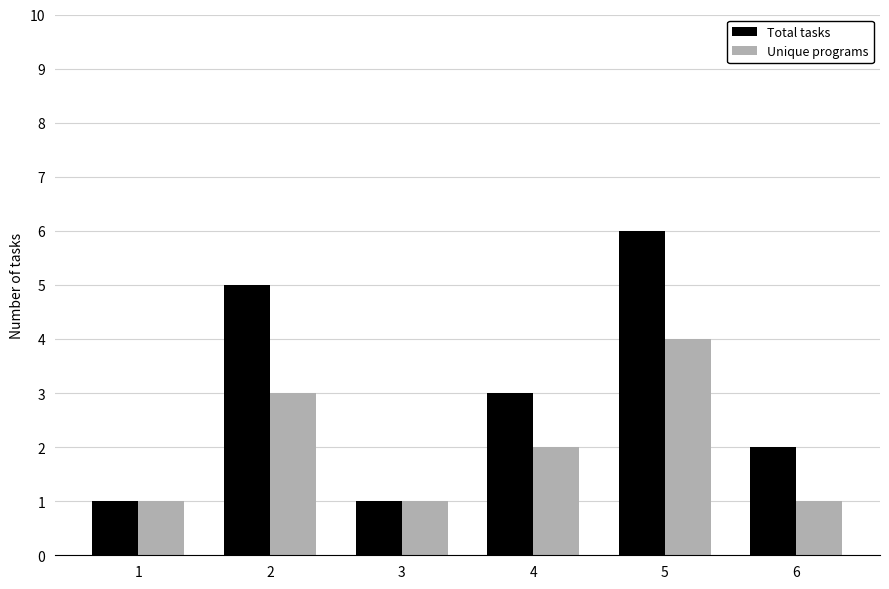

Reading left to right, list all the values displayed in this chart.

Total tasks: 1=1	2=5	3=1	4=3	5=6	6=2
Unique programs: 1=1	2=3	3=1	4=2	5=4	6=1